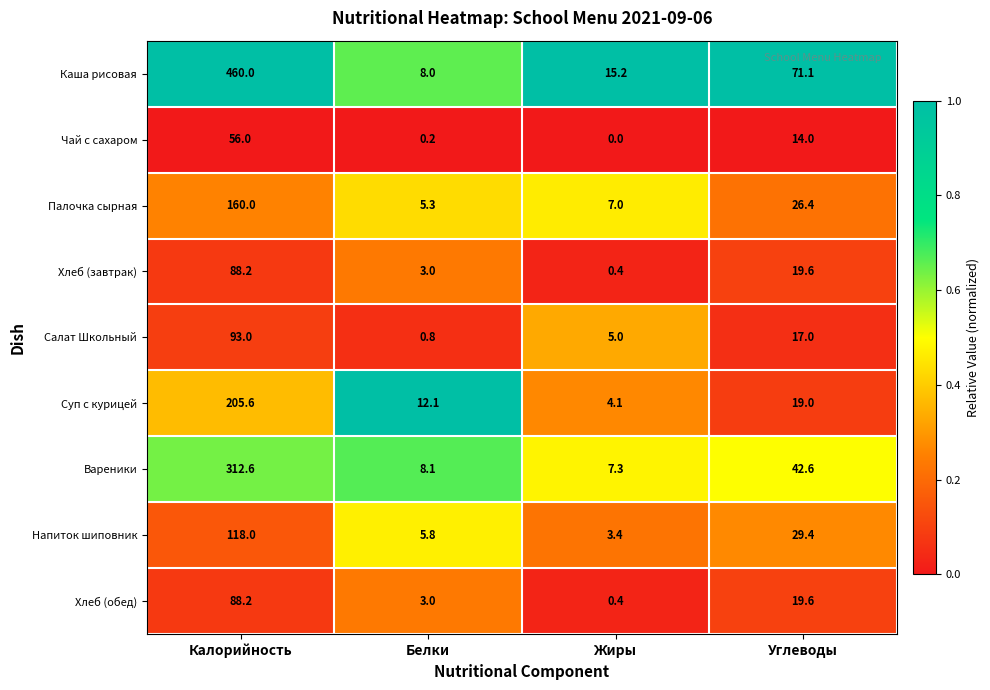

What is the total value across all series at Углеводы?

258.7